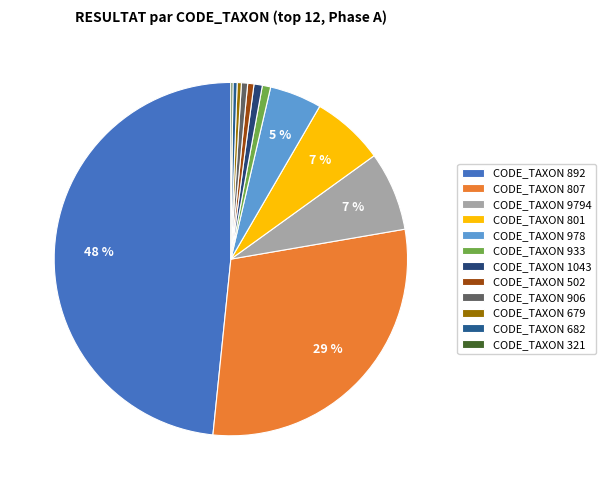

To the nearest percent, what is the difference between the largest and smallest slice percentages?

48%